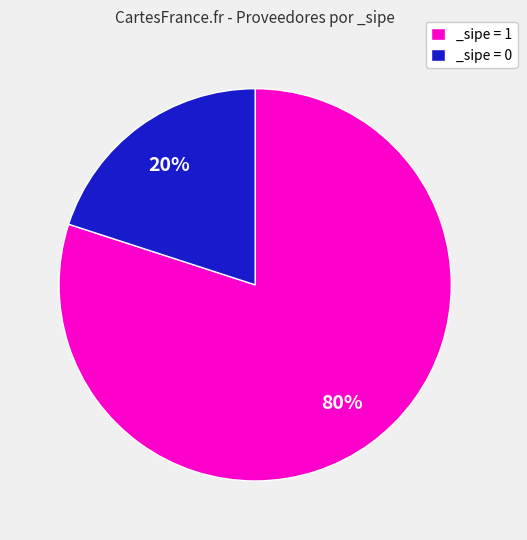

Between _sipe = 1 and _sipe = 0, which is larger?

_sipe = 1